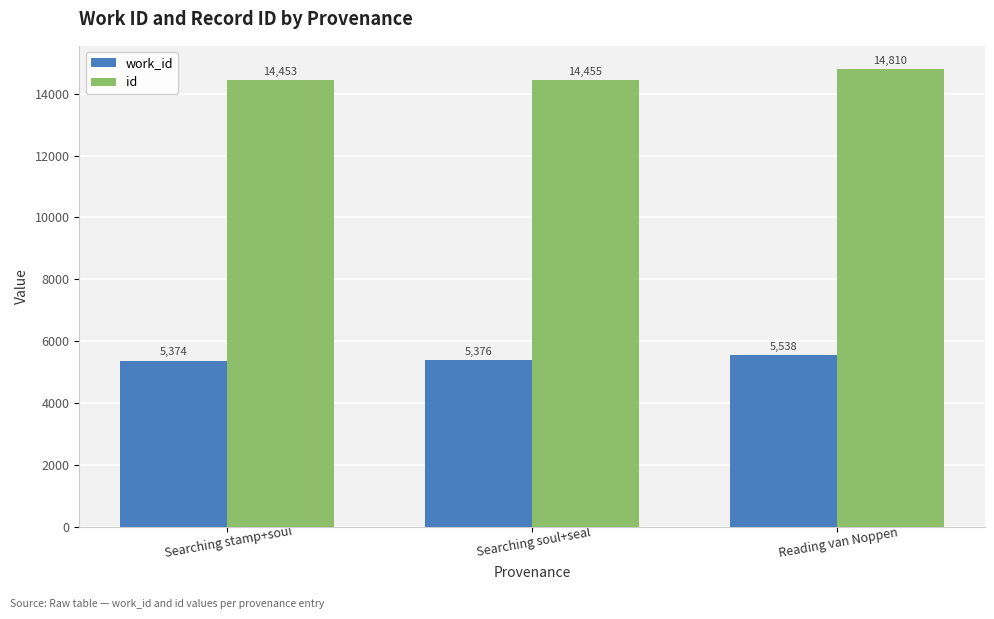

How many bars are there in total?

6